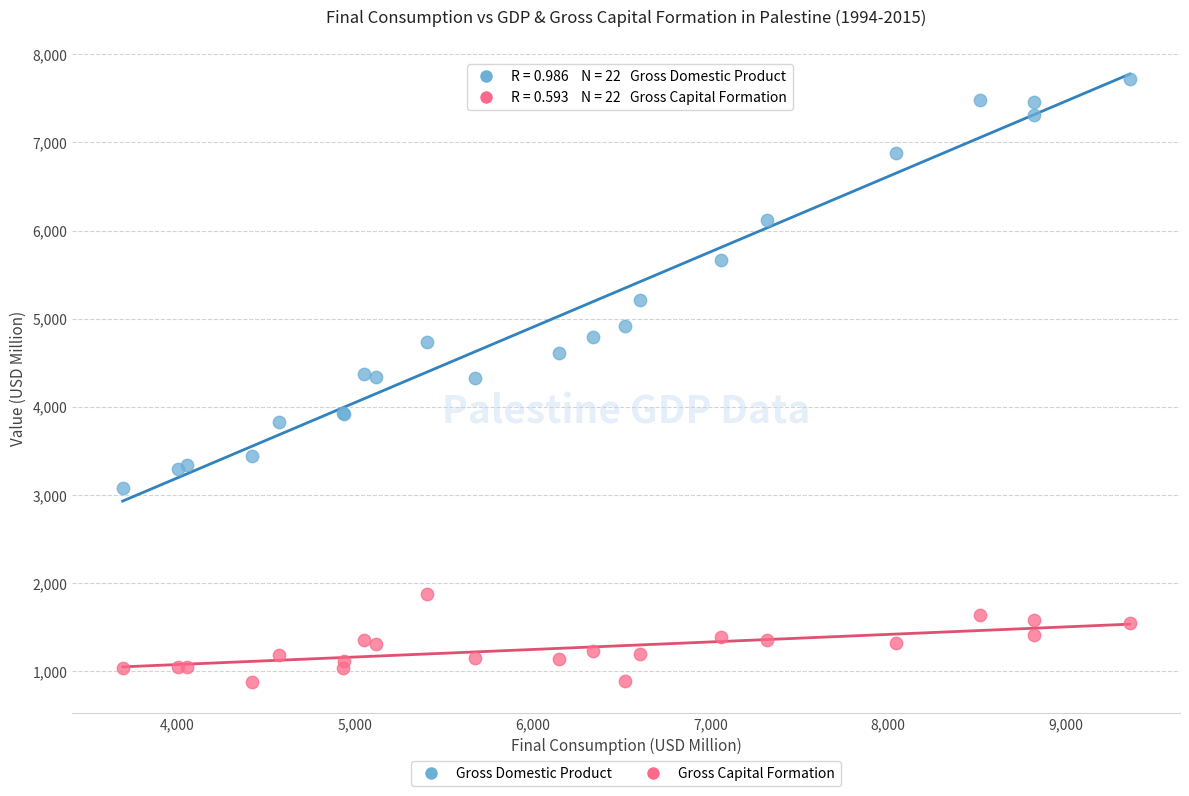

What is the X range (max minus min) for the scatter plot?

5668.0